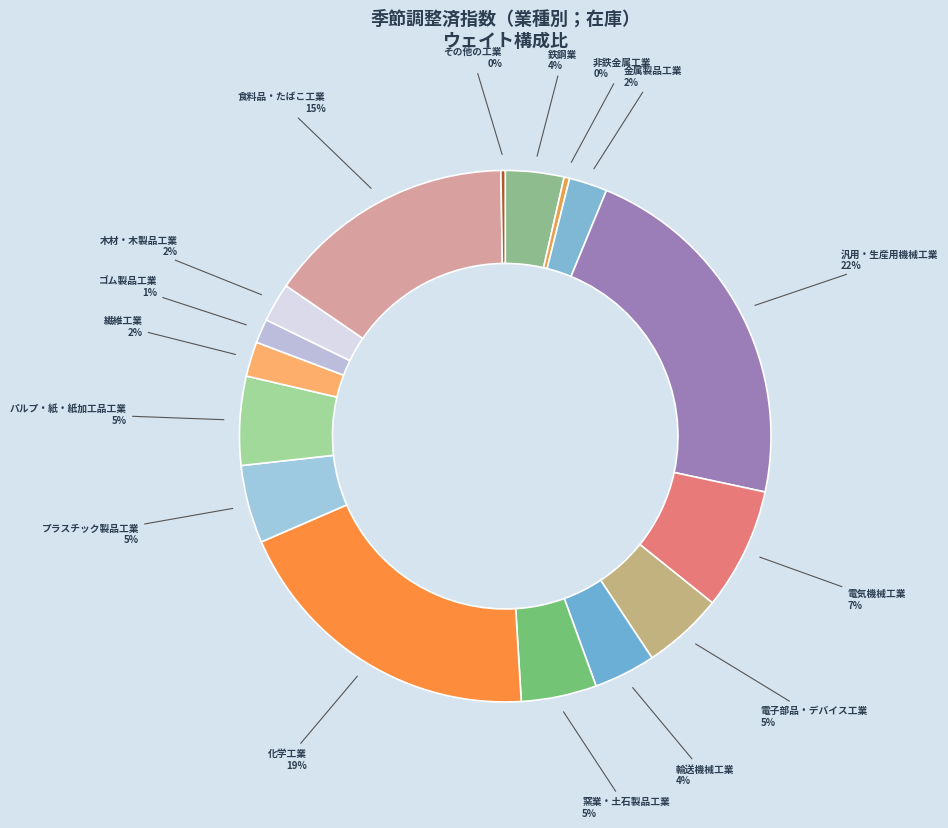

To the nearest percent, what percentage of the pie is 窯業・土石製品工業?

5%